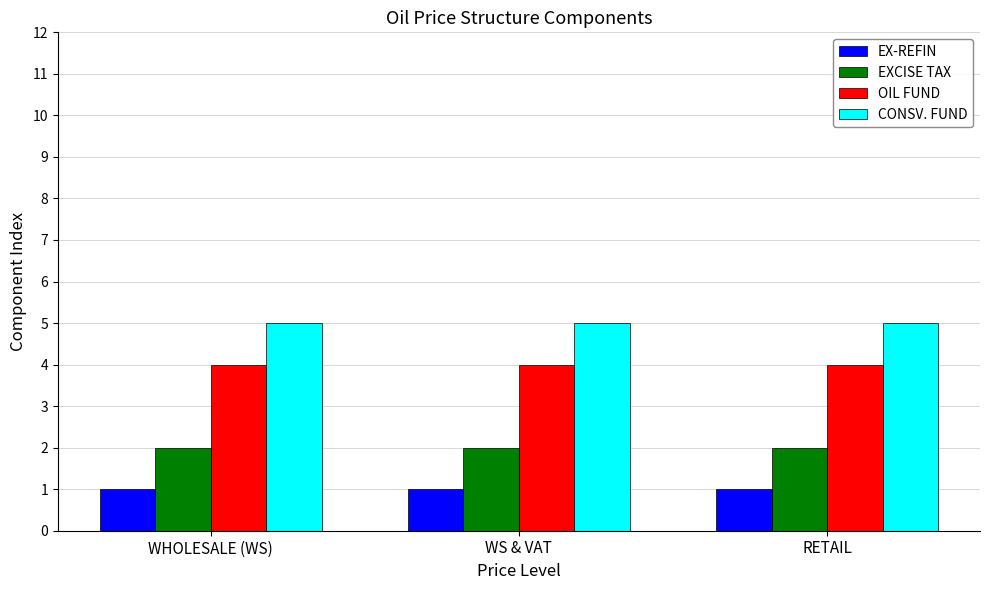

Which series has the largest total across all categories?

CONSV. FUND